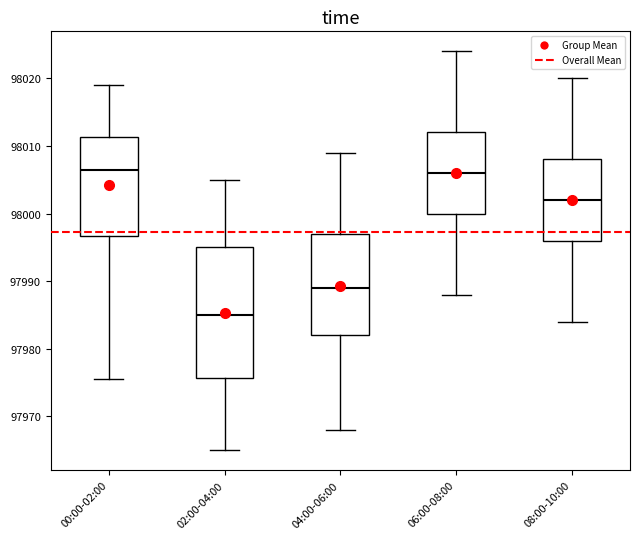

Which box is the tallest, from its lower edge to its upper edge?

02:00-04:00